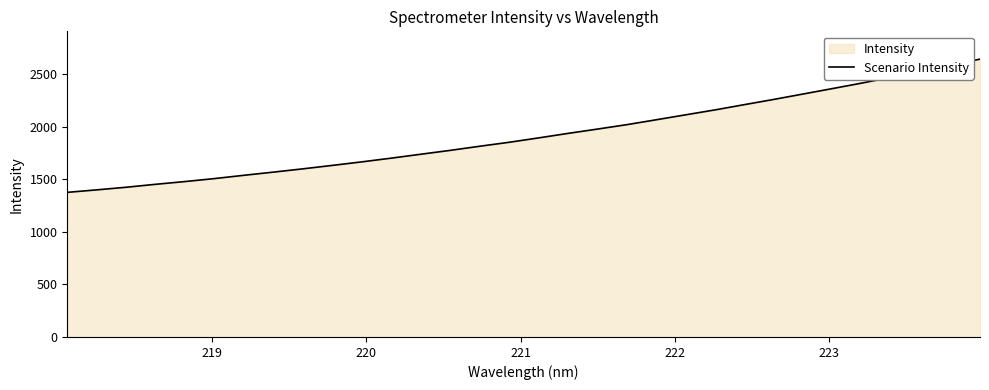

What is the greatest value displayed?

2640.8